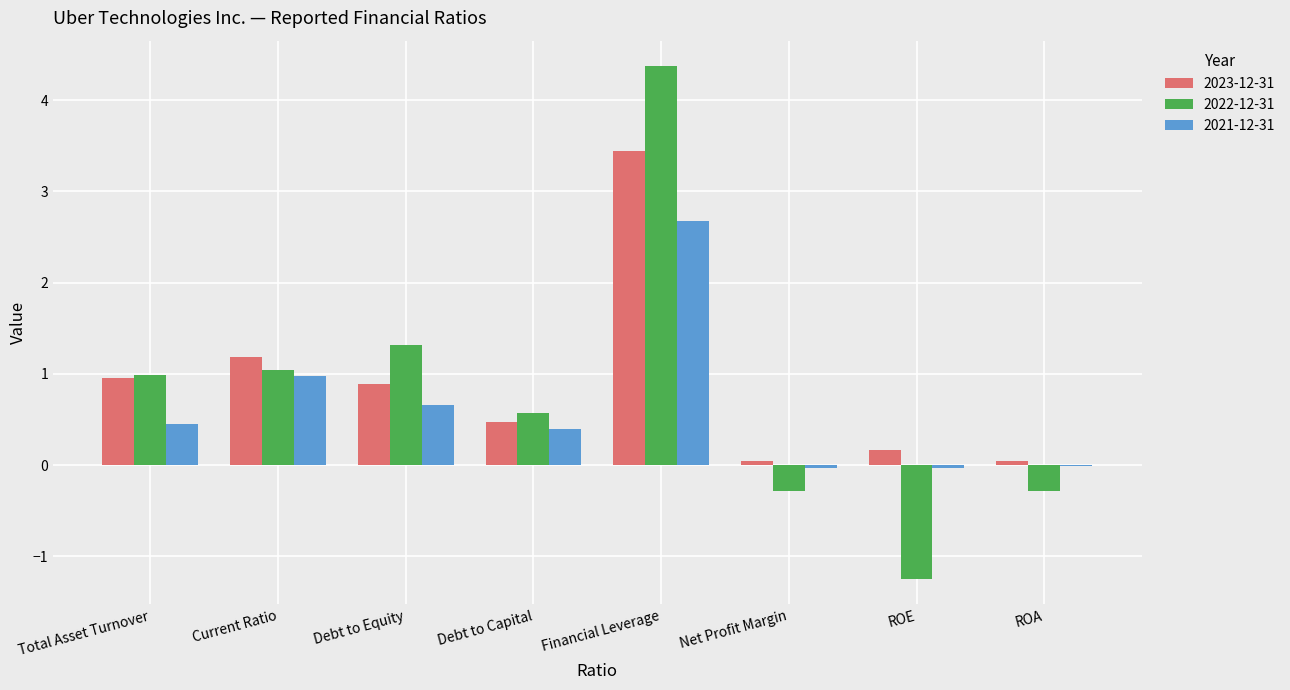

Is the value of 2021-12-31 at Debt to Capital greater than the value of 2022-12-31 at Net Profit Margin?

Yes